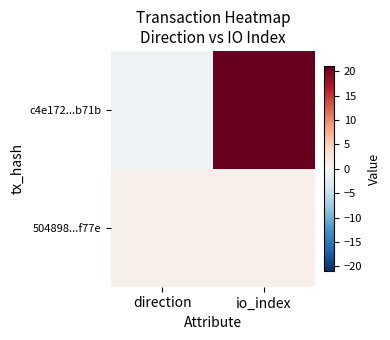

Count the number of data series in this chart.

2